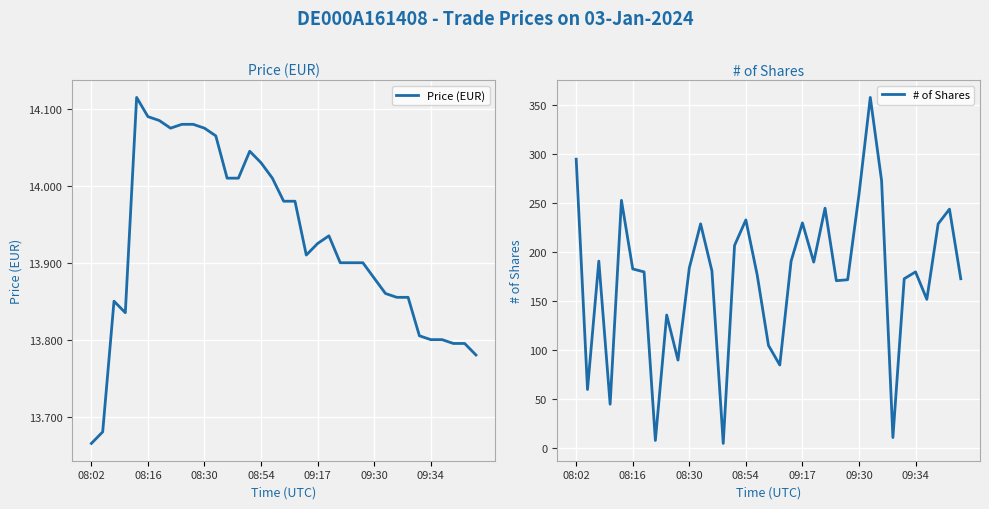

At how many categories does at least one series exceed 53?

31